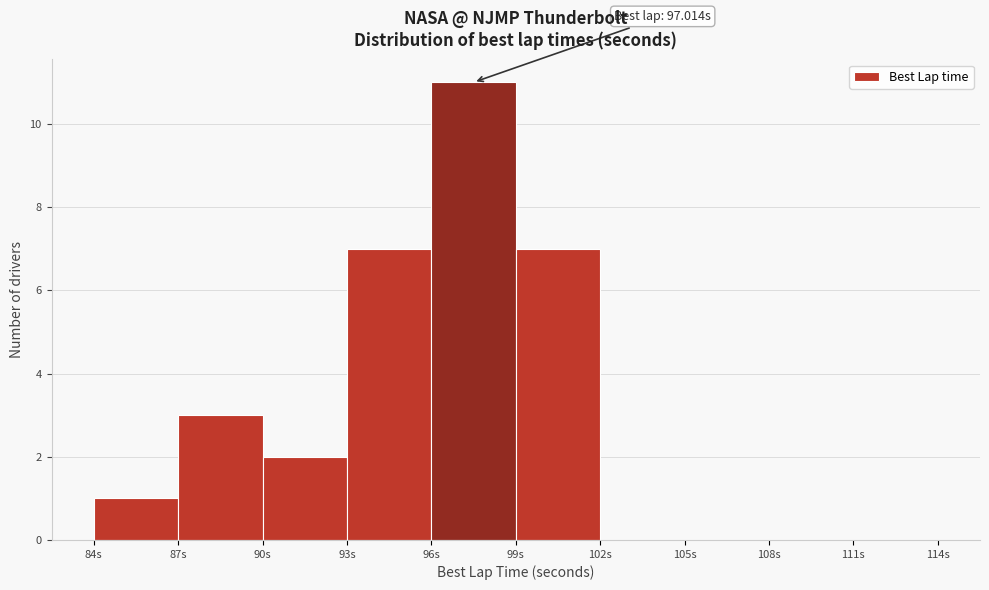

Which range on the x-axis has the tallest bar?

96 to 99